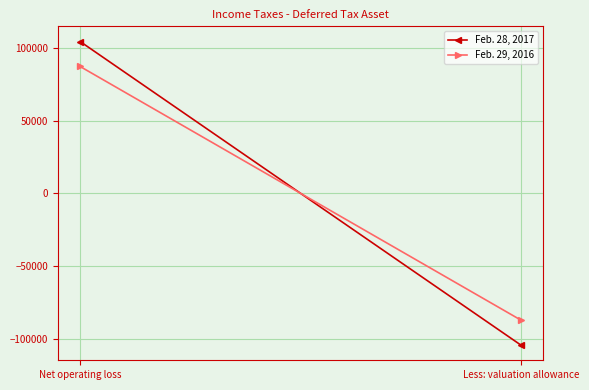

What are all the series names shown in the legend?

Feb. 28, 2017, Feb. 29, 2016